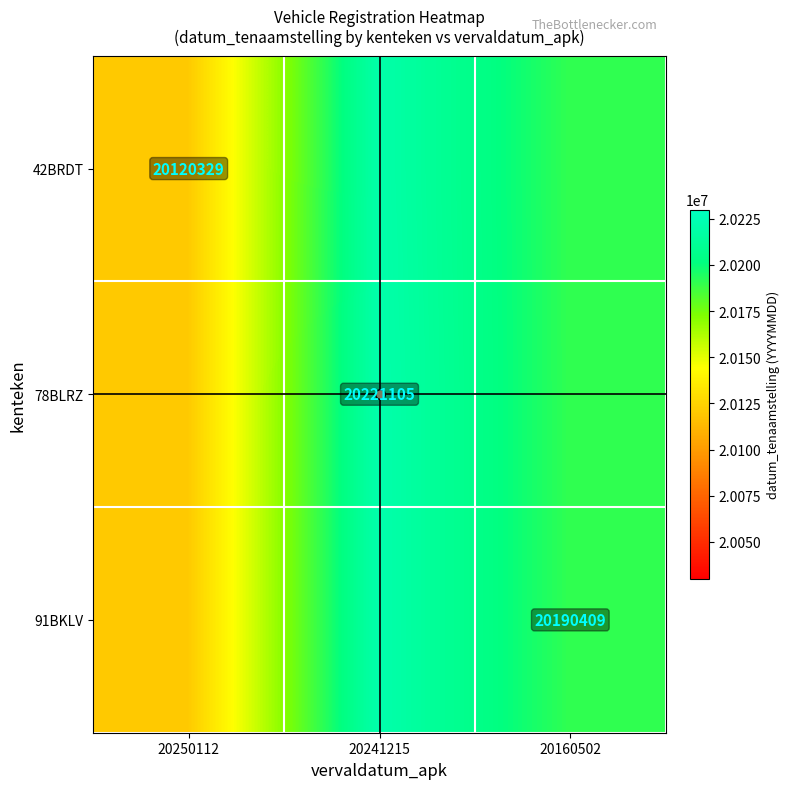

How many 42BRDT values are between 20120329 and 20220101?

3